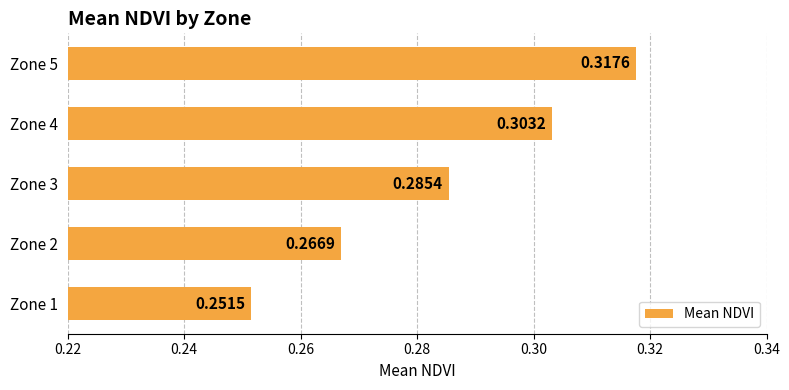

Between Zone 2 and Zone 3, which is larger?

Zone 3